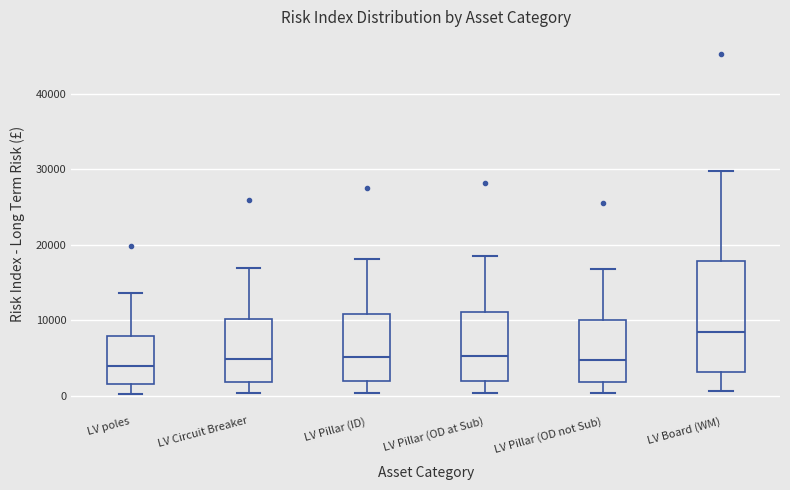

Reading left to right, transcribe this box plot: for each box, give where its median line is, the range the box spans, and where its two whiskers end, as read against the y-axis. The values are not printed on the chart, so give them approximately, as read against the axis.

LV poles: median 4000, box 2000 to 8000, whiskers 0 to 14000
LV Circuit Breaker: median 5000, box 2000 to 10000, whiskers 0 to 17000
LV Pillar (ID): median 5000, box 2000 to 11000, whiskers 0 to 18000
LV Pillar (OD at Sub): median 5000, box 2000 to 11000, whiskers 0 to 18000
LV Pillar (OD not Sub): median 5000, box 2000 to 10000, whiskers 0 to 17000
LV Board (WM): median 9000, box 3000 to 18000, whiskers 1000 to 30000